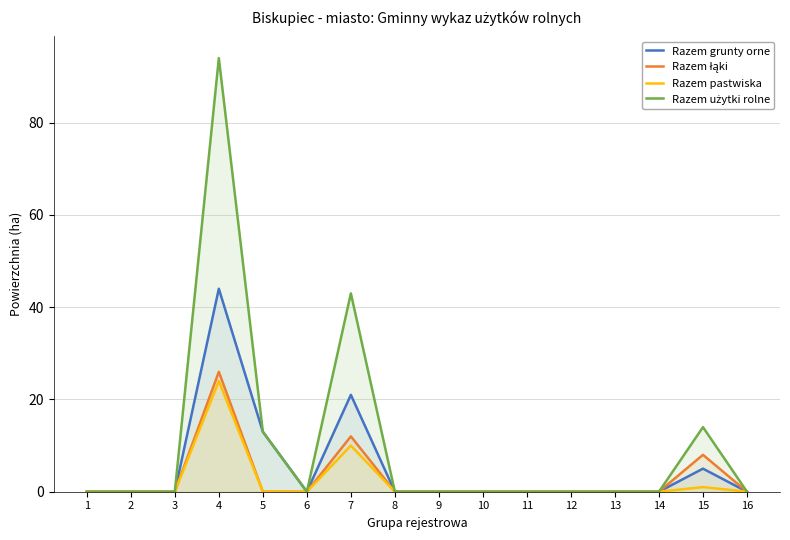

Count the number of categories in the chart.

16